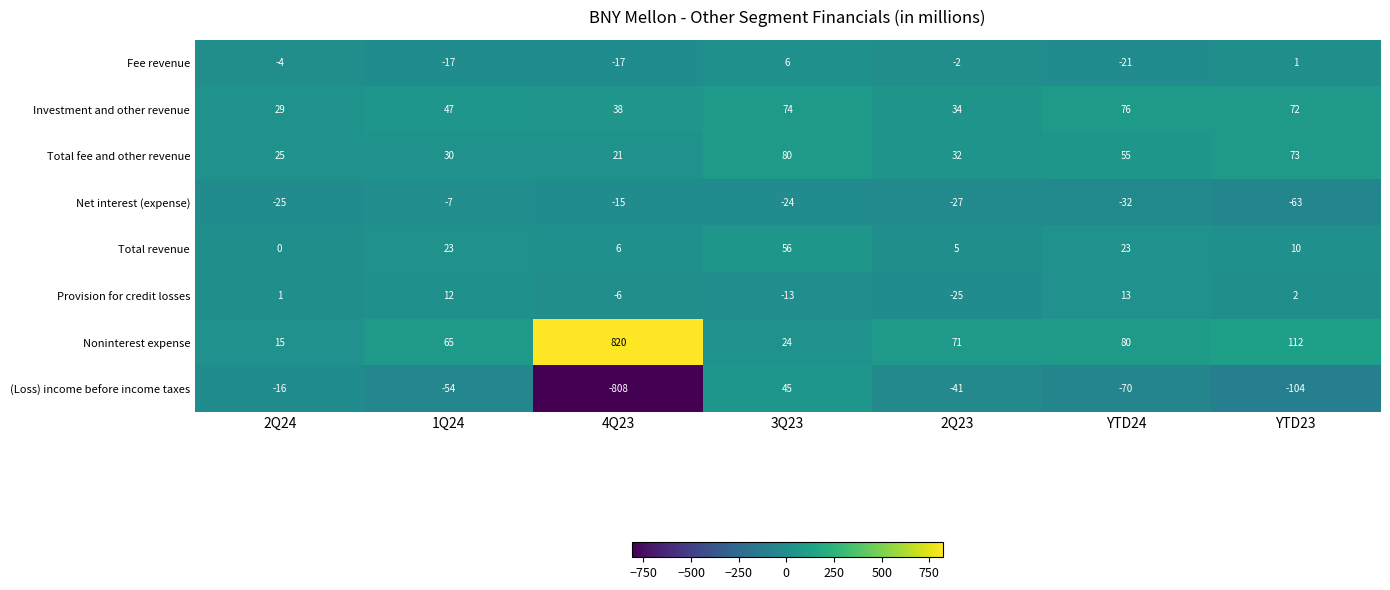

The value of Provision for credit losses at 3Q23 is -13. True or false?

True